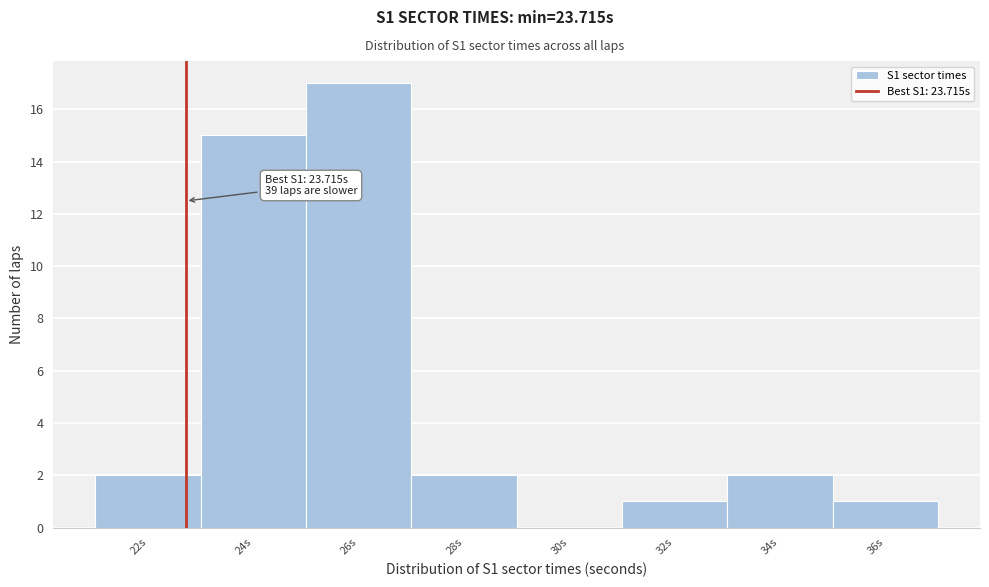

Reading left to right, list all the values displayed in this chart.

22s=2	24s=15	26s=17	28s=2	30s=0	32s=1	34s=2	36s=1